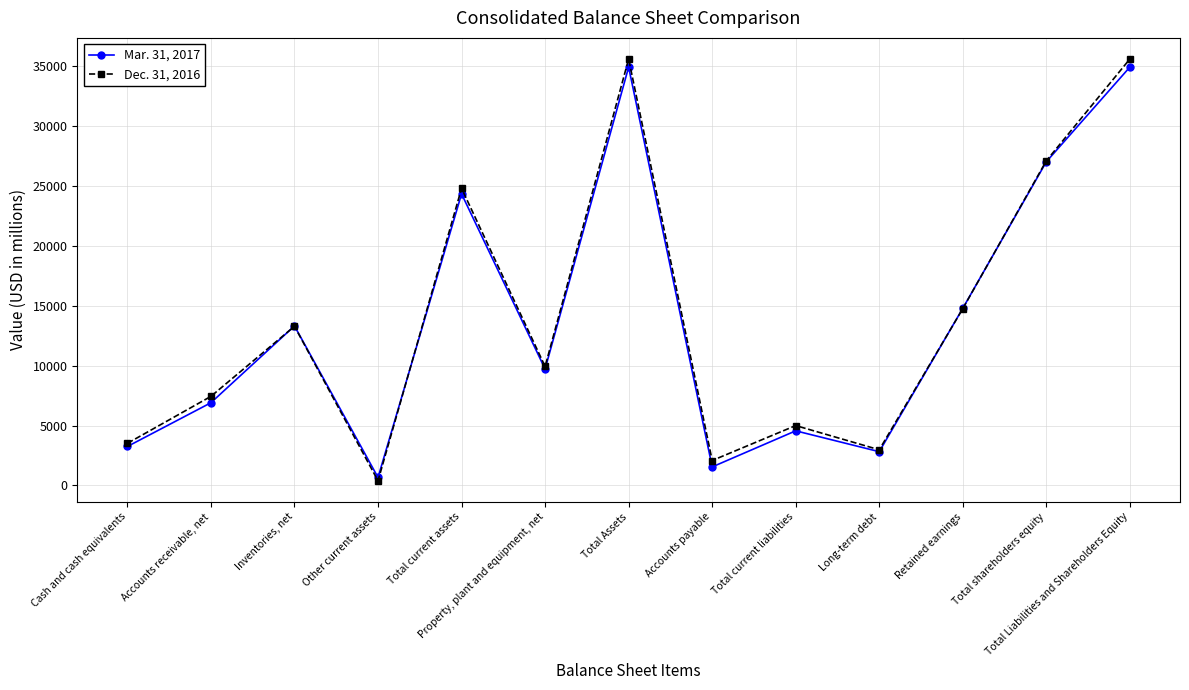

What is the minimum value for Dec. 31, 2016?

387